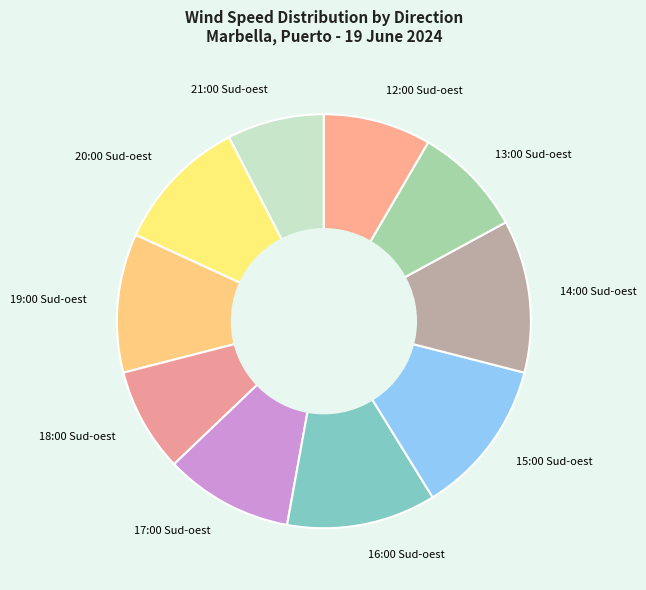

What is the ratio of the value at 14:00 Sud-oest to the value at 19:00 Sud-oest?

1.1